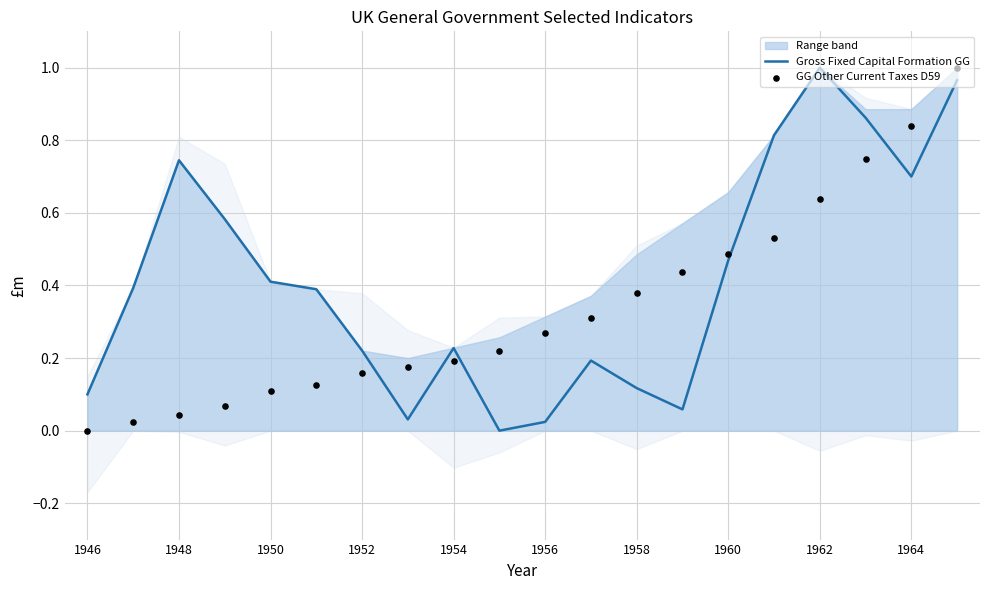

Which series contains the lowest Y value?

Gross Fixed Capital Formation GG